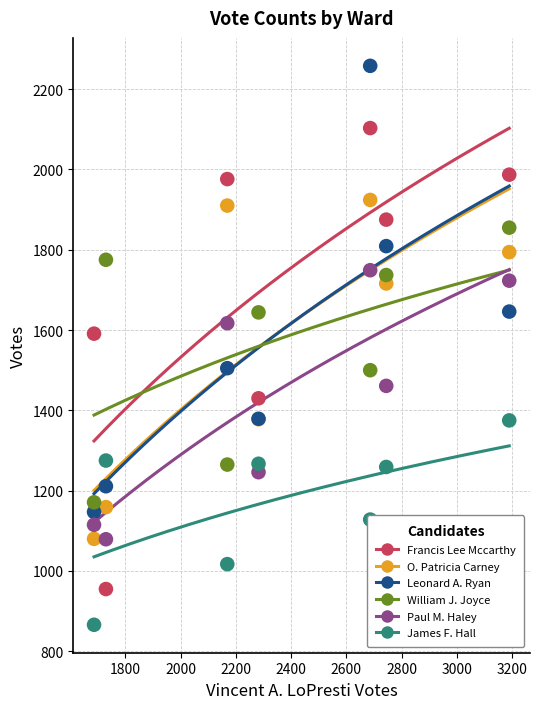

Which series has the widest spread of Y values?

Francis Lee Mccarthy